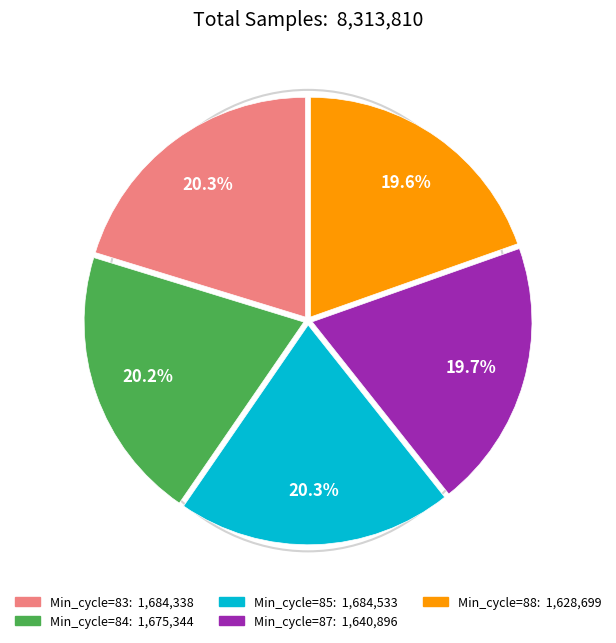

How many segments does this pie chart have?

5